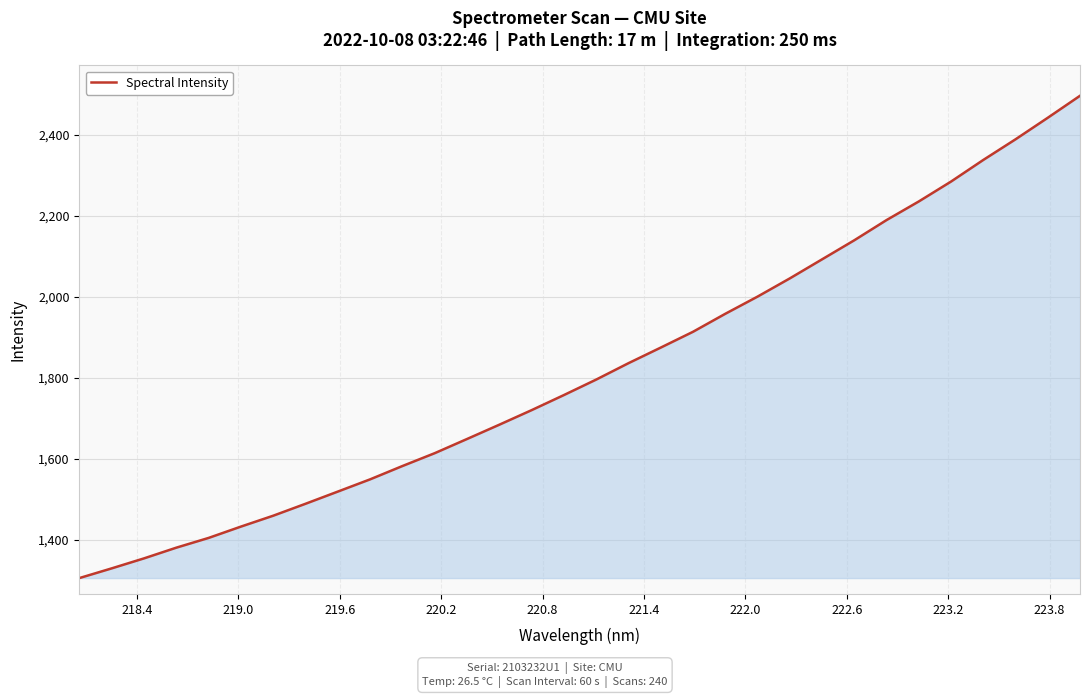

What is the greatest value displayed?

2495.8